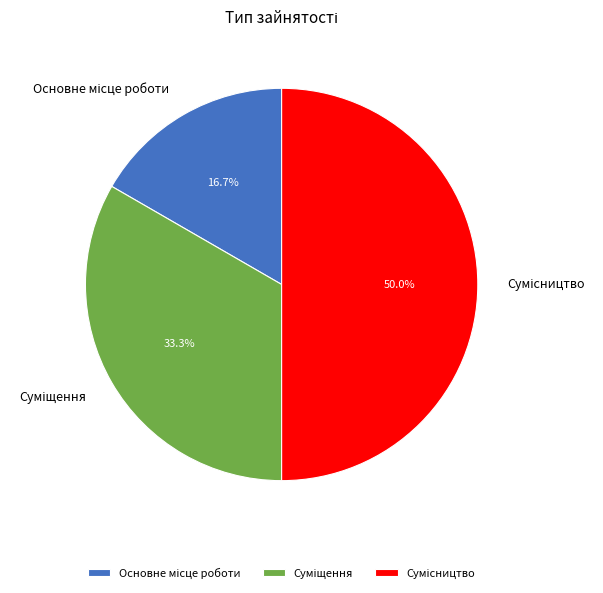

Count the number of slices in the pie.

3